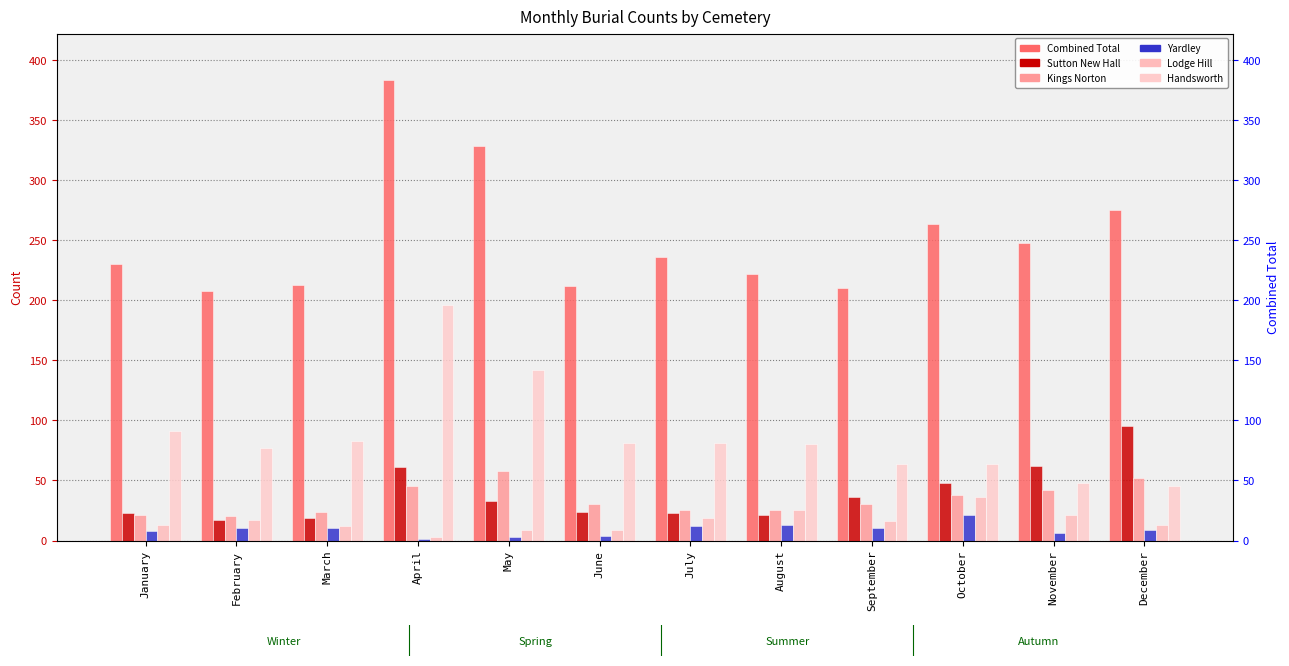

Reading right to left, list all the values displayed in this chart.

Combined Total: December=275	November=248	October=264	September=210	August=222	July=236	June=212	May=329	April=384	March=213	February=208	January=230
Sutton New Hall: December=95	November=62	October=48	September=36	August=21	July=23	June=24	May=33	April=61	March=19	February=17	January=23
Kings Norton: December=52	November=42	October=38	September=30	August=25	July=25	June=30	May=58	April=45	March=24	February=20	January=21
Yardley: December=9	November=6	October=21	September=10	August=13	July=12	June=4	May=3	April=1	March=10	February=10	January=8
Lodge Hill: December=13	November=21	October=36	September=16	August=25	July=19	June=9	May=9	April=3	March=12	February=17	January=13
Handsworth: December=45	November=48	October=64	September=64	August=80	July=81	June=81	May=142	April=196	March=83	February=77	January=91